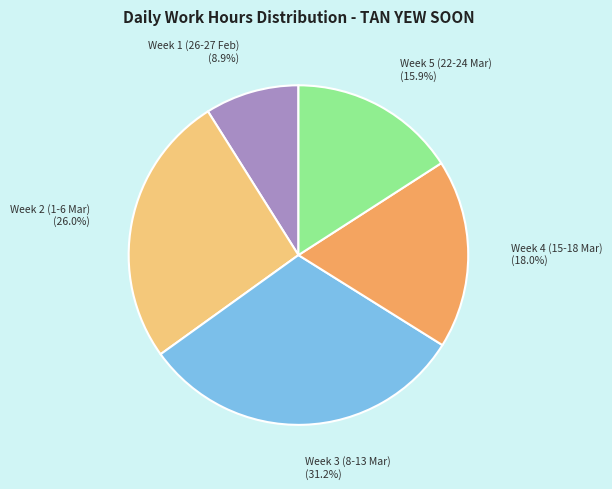

How many segments does this pie chart have?

5